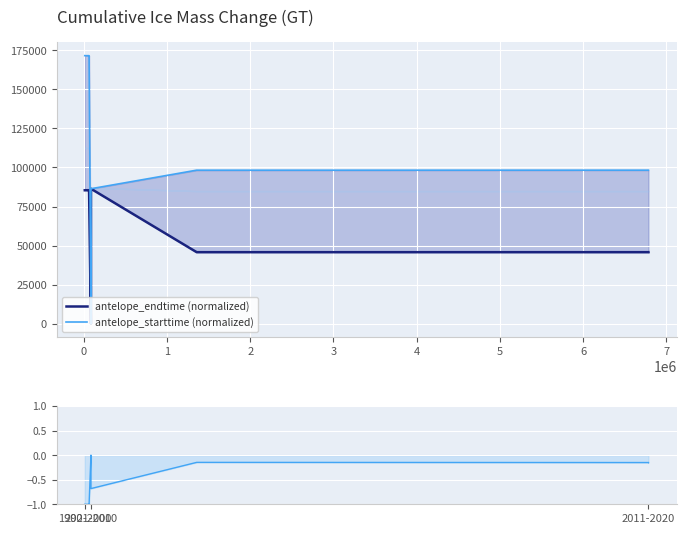

Reading left to right, extract all data points from this chart.

antelope_endtime (normalized): 85443.4	85443.9	85445.3	85458.2	85459.5	85459.2	85459.9	85459.2	85461.7	0.0	86400.0	45805.8	45807.1	45806.7	45813.5	45814.9	45813.3	45814.8	45815.5	45817.0
antelope_starttime (normalized): 171536.2	171534.8	171533.6	171543.0	171544.3	171543.7	171544.0	171542.9	171542.4	0.0	86400.0	98285.2	98284.9	98271.7	98287.4	98287.5	98285.5	98286.6	98287.3	98286.8